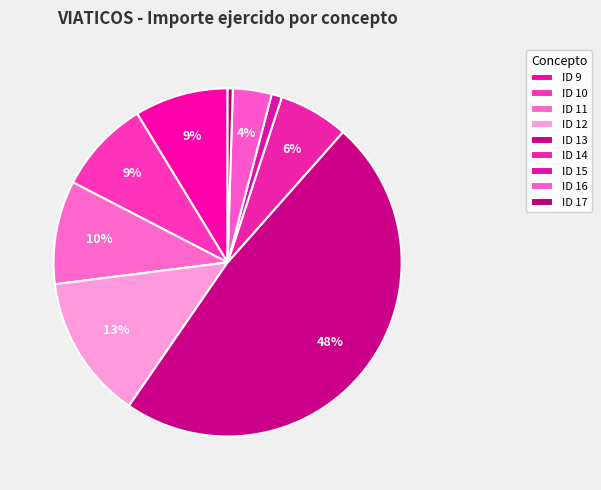

What percentage do ID 12 and ID 10 together represent?

22.1%